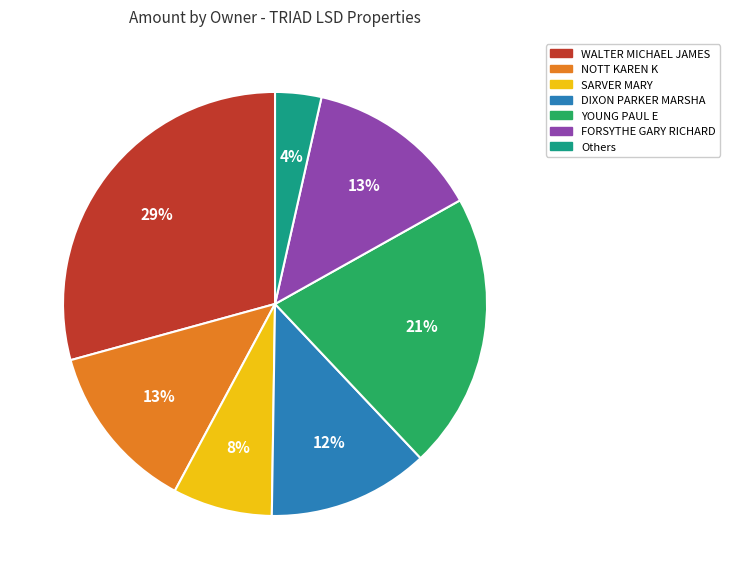

What is the largest slice in the pie chart?

WALTER MICHAEL JAMES